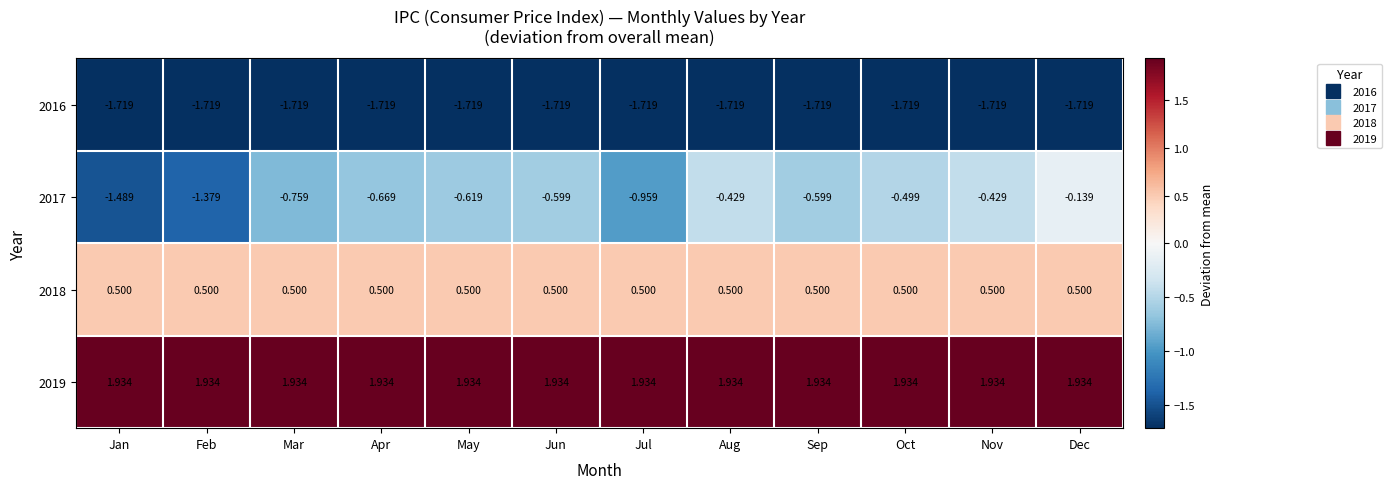

At which category is the sum across all series the highest?

Dec